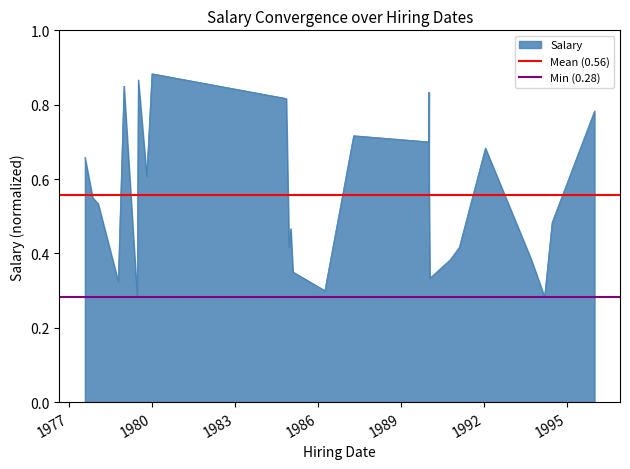

Is it true that Min (0.28) equals 0.3 at 1977?

True